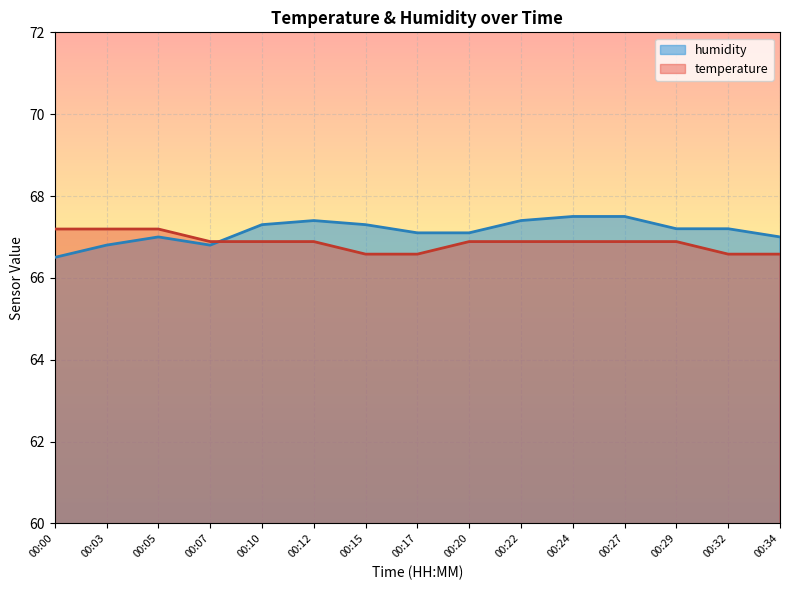

Reading left to right, list all the values displayed in this chart.

temperature: 67.2	67.2	67.2	66.9	66.9	66.9	66.6	66.6	66.9	66.9	66.9	66.9	66.9	66.6	66.6
humidity: 66.5	66.8	67.0	66.8	67.3	67.4	67.3	67.1	67.1	67.4	67.5	67.5	67.2	67.2	67.0